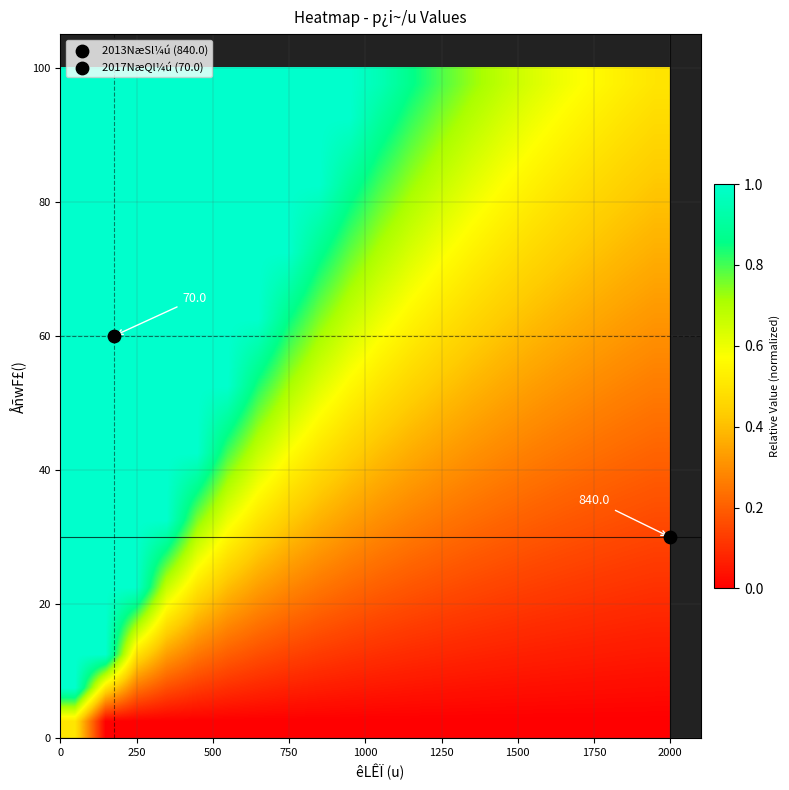

At how many categories does at least one series exceed 0?

20